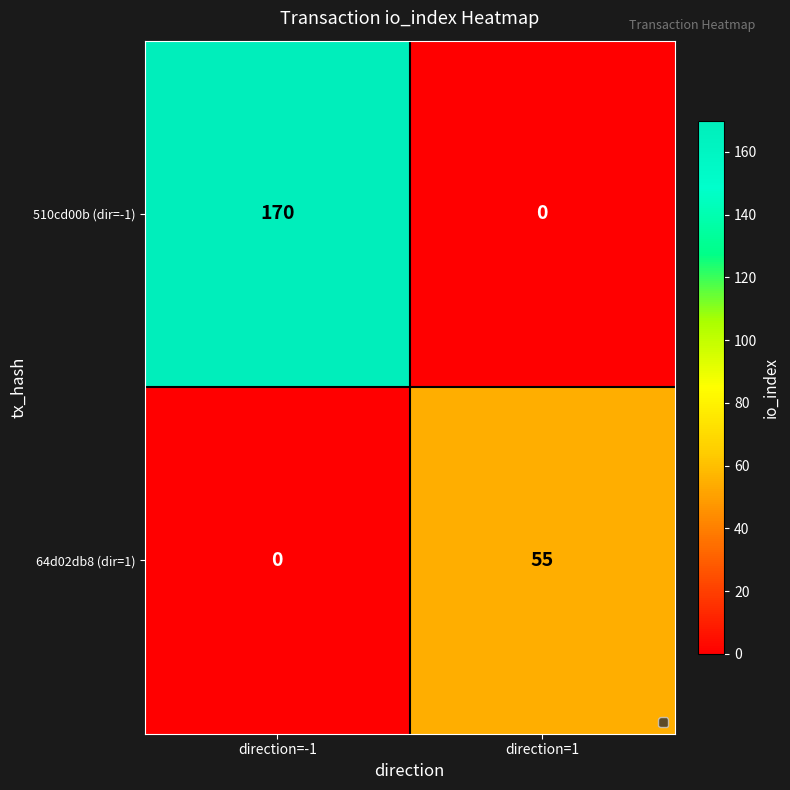

At how many categories does at least one series exceed 160?

1